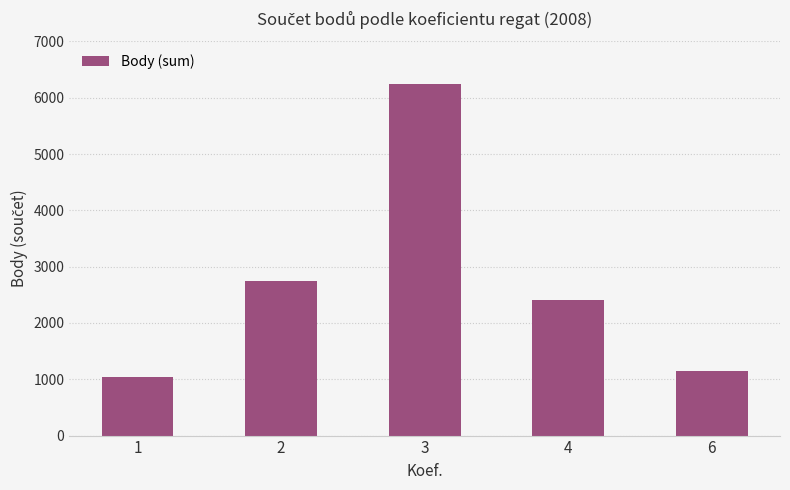

Are the bars horizontal?

No